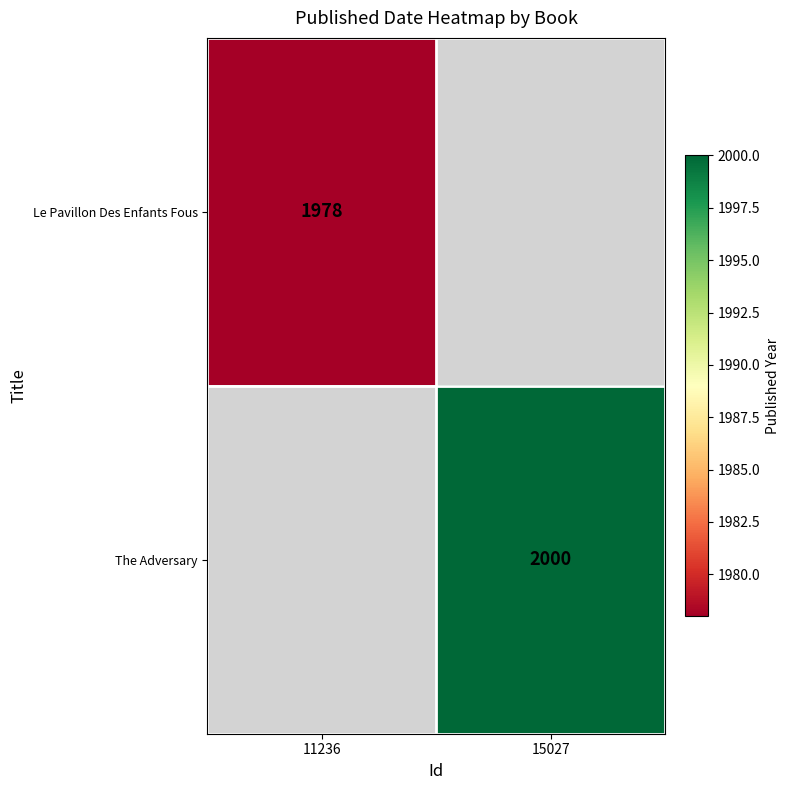

At how many categories does at least one series exceed 1233?

2